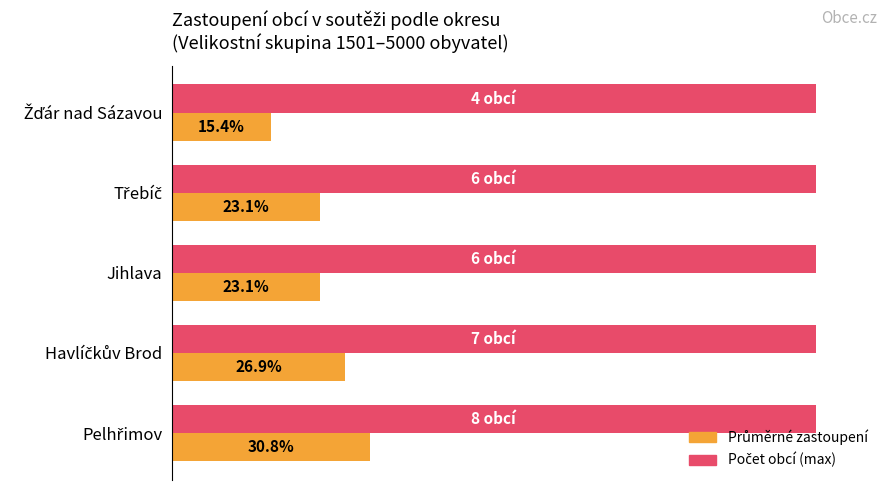

Is it true that Průměr (podíl ze všech) equals 24.7 at Žďár nad Sázavou?

False